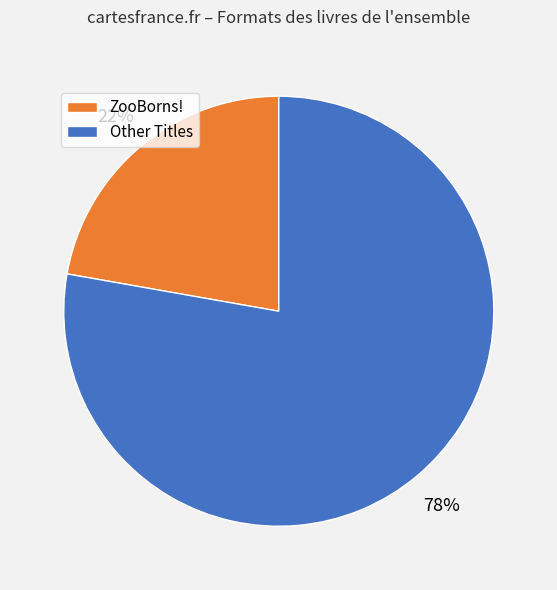

Is Other Titles the majority of the pie?

Yes